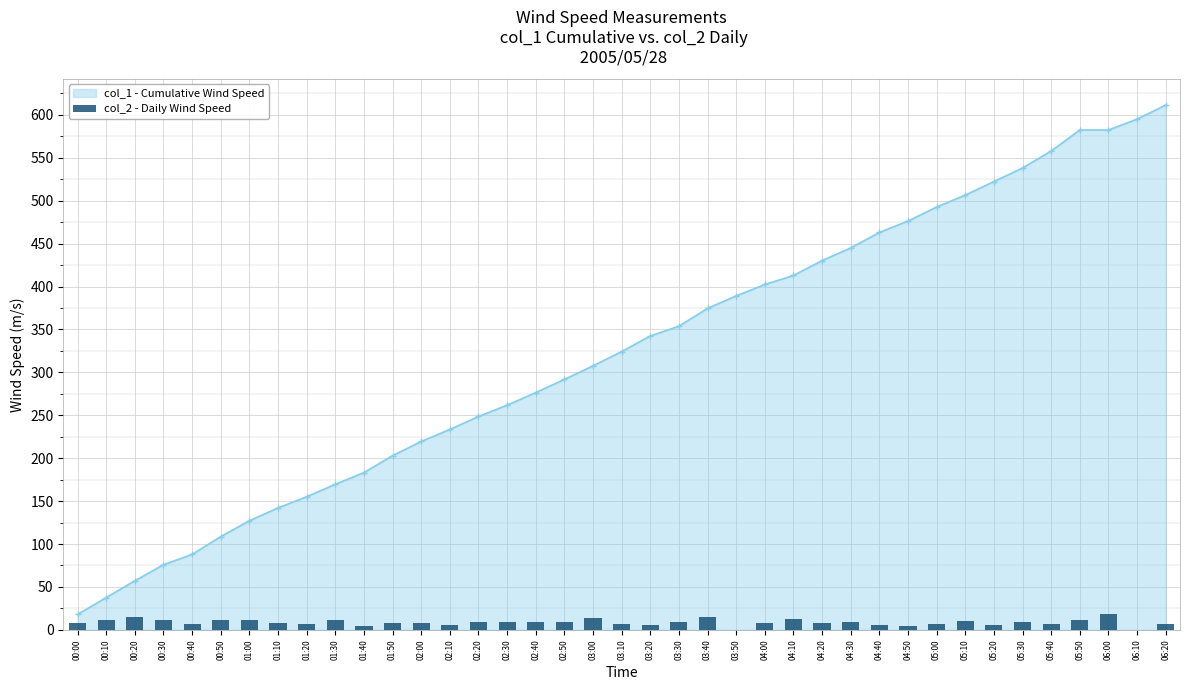

What is the label of the 37th bar from the right?

00:20